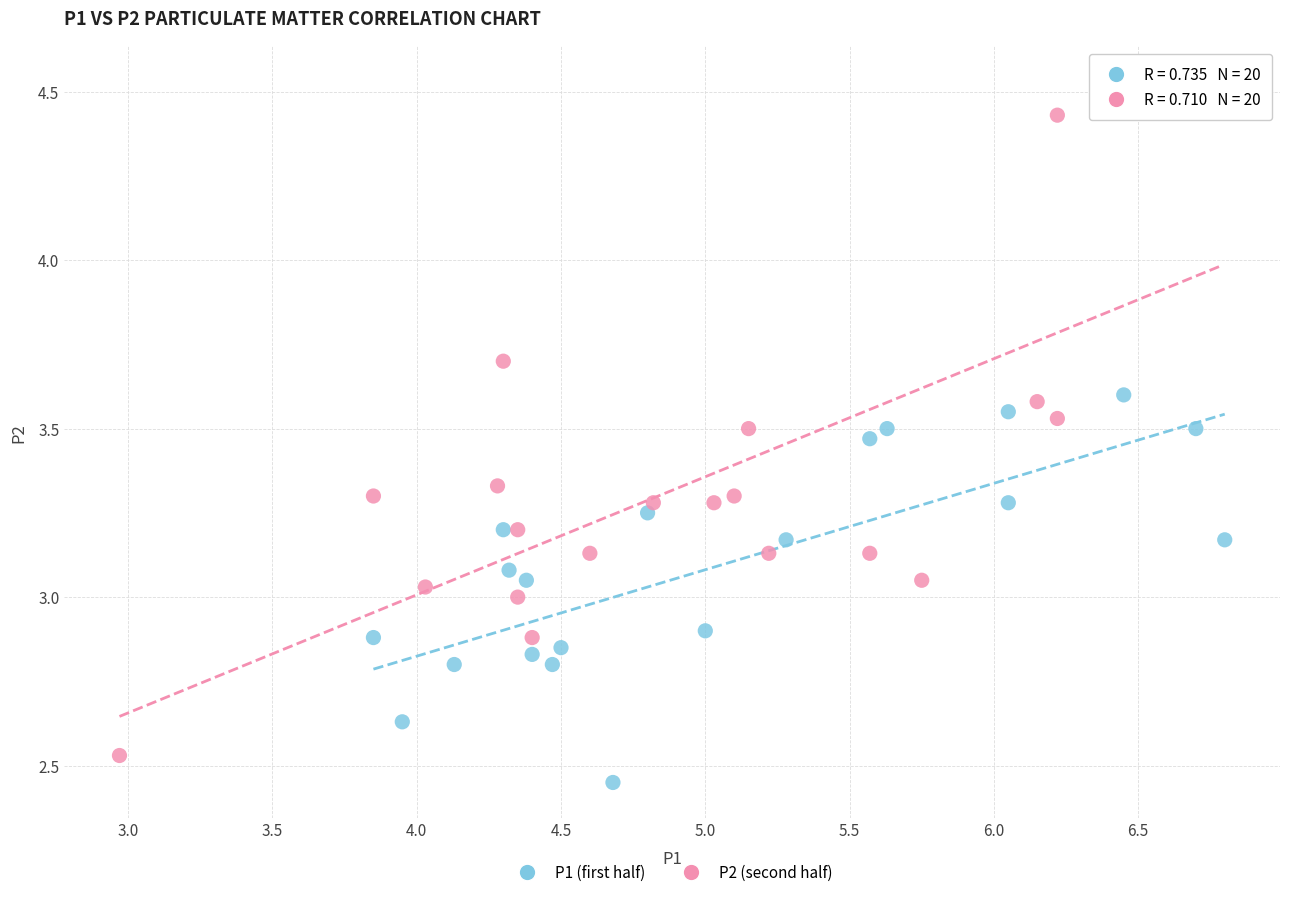

What are all the series names shown in the legend?

P1 (first half), P2 (second half)